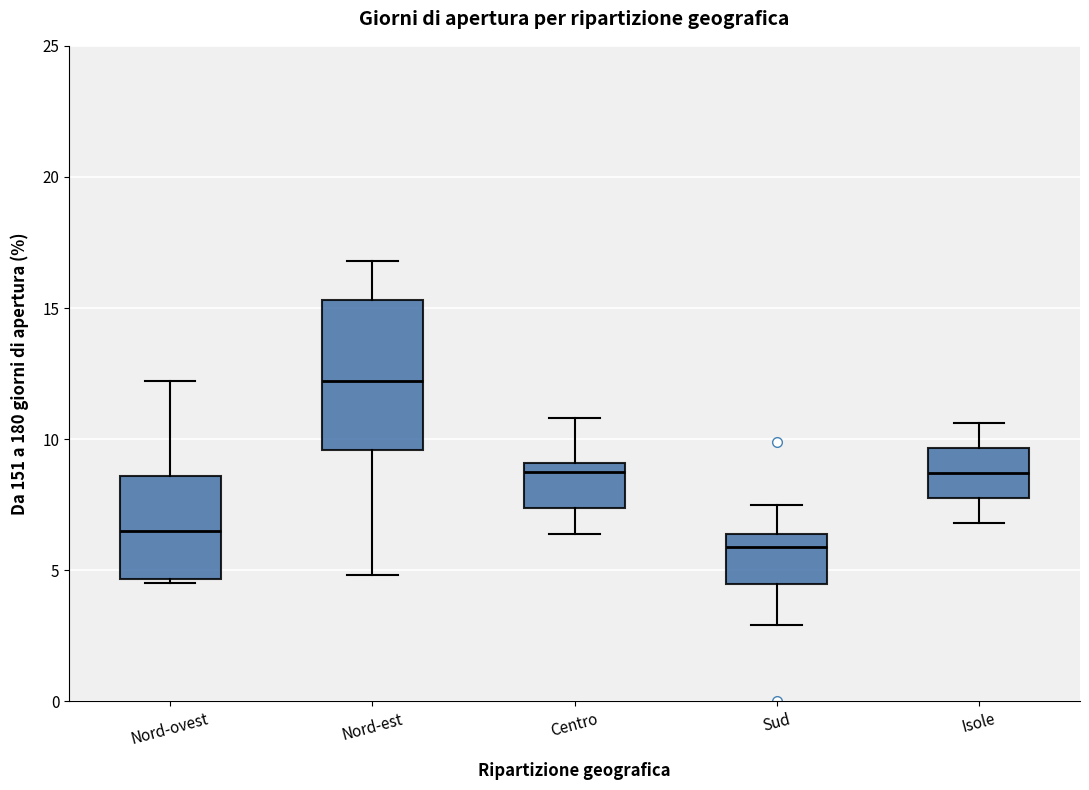

Which box's median line is the highest?

Nord-est